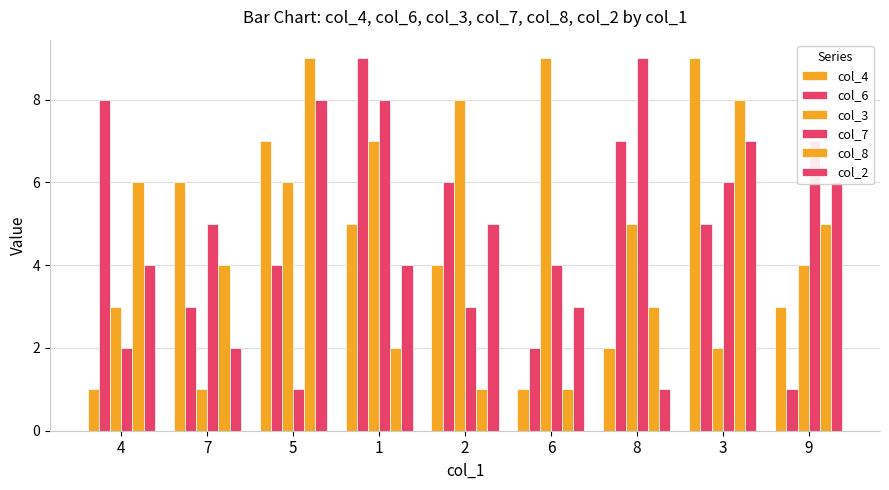

What is the label of the 3rd bar from the right?

8